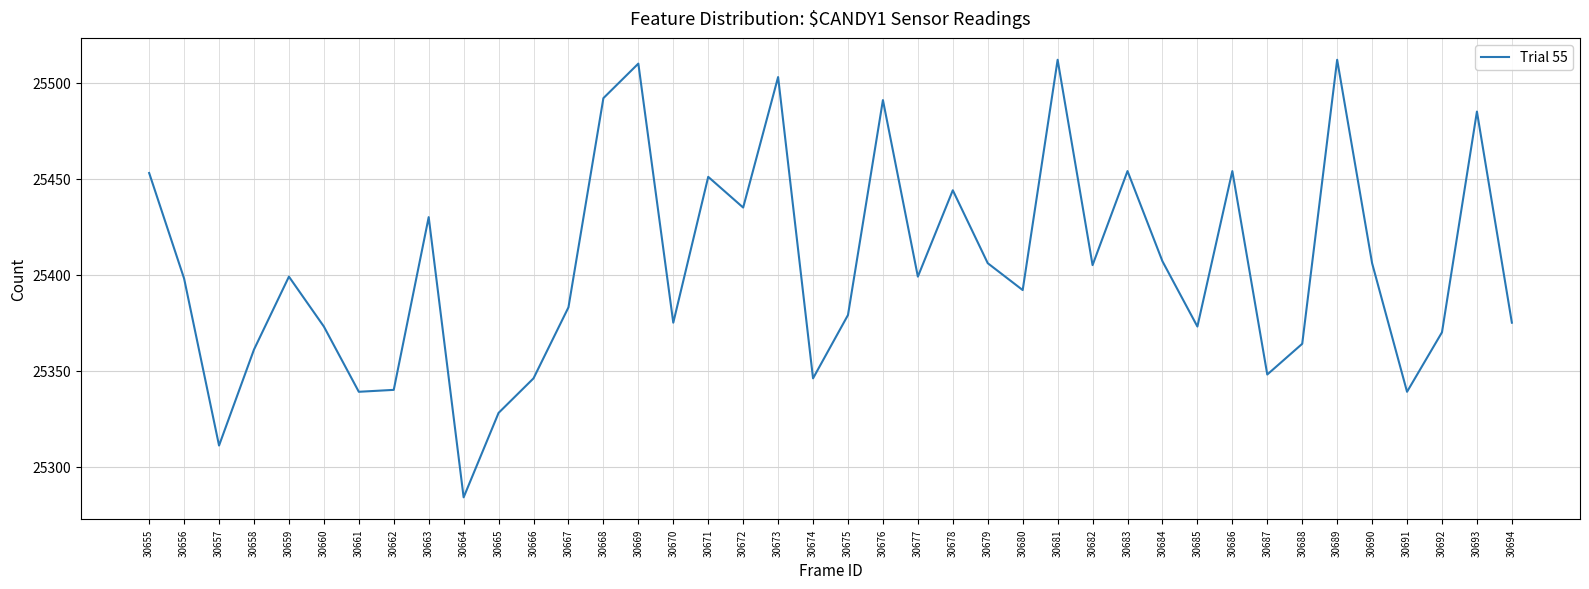

What is the smallest value displayed?

25284